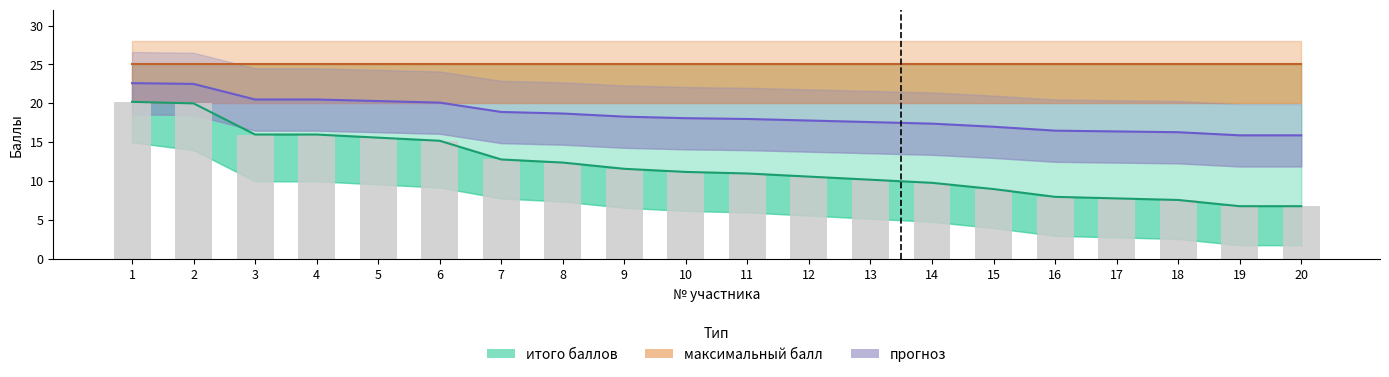

Which series has the widest spread of values?

итого баллов